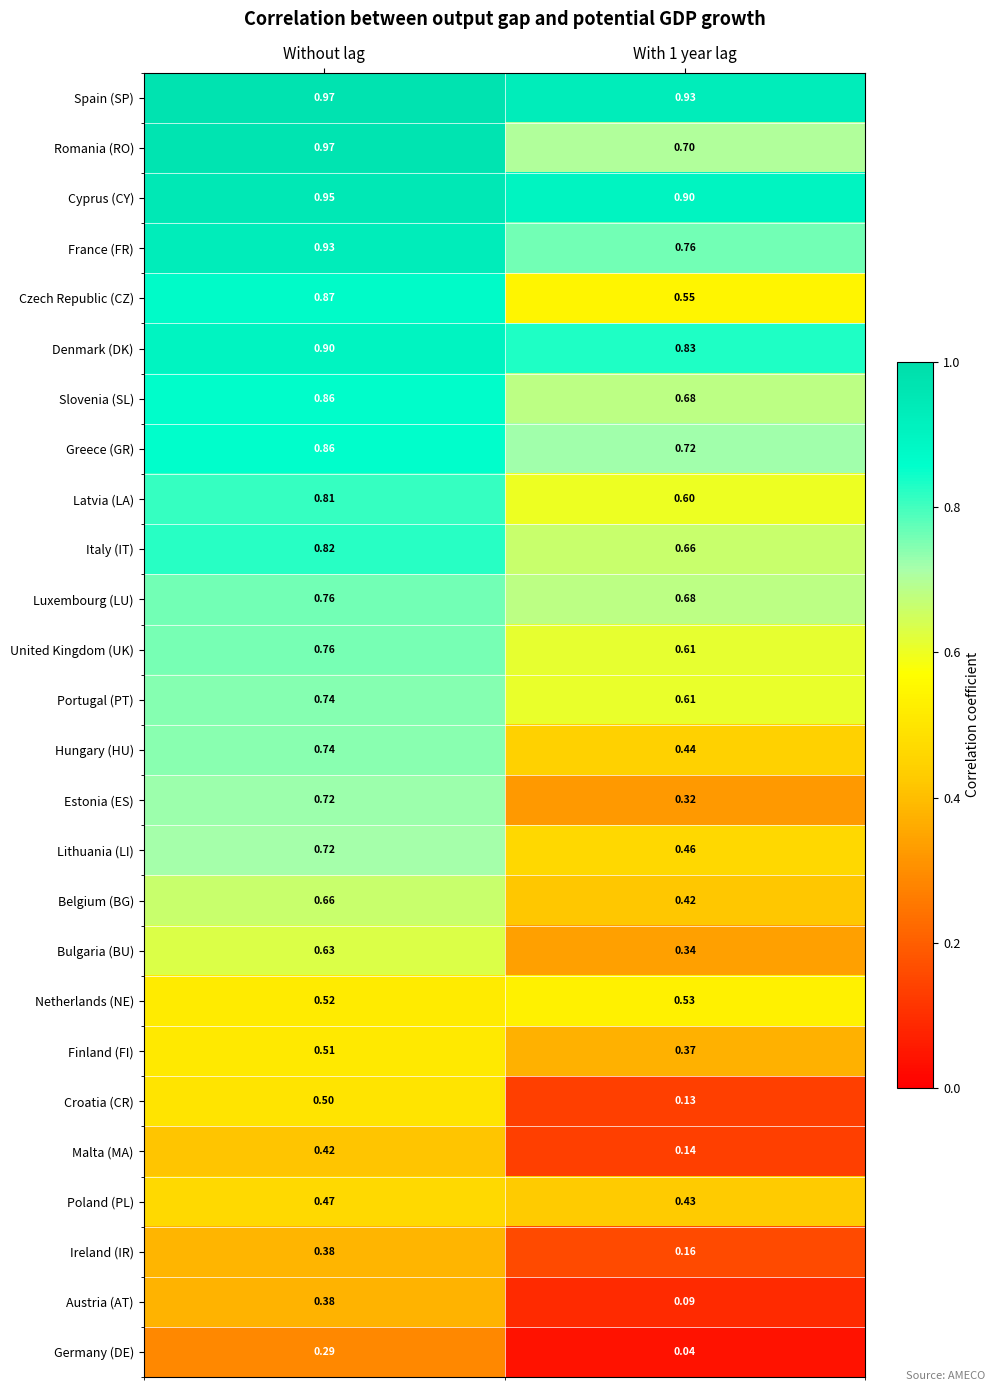

Which category has the highest value across all series?

Without lag